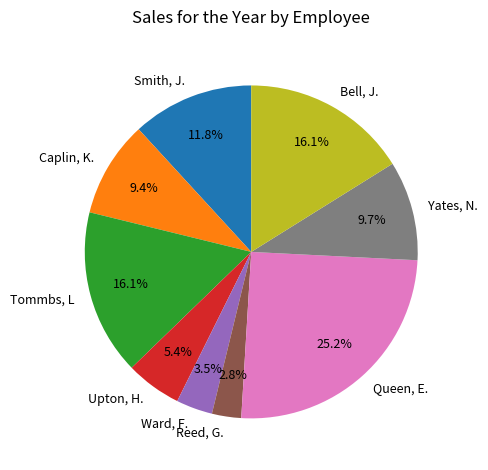

Combined, do Tommbs, L and Reed, G. account for over 50%?

No